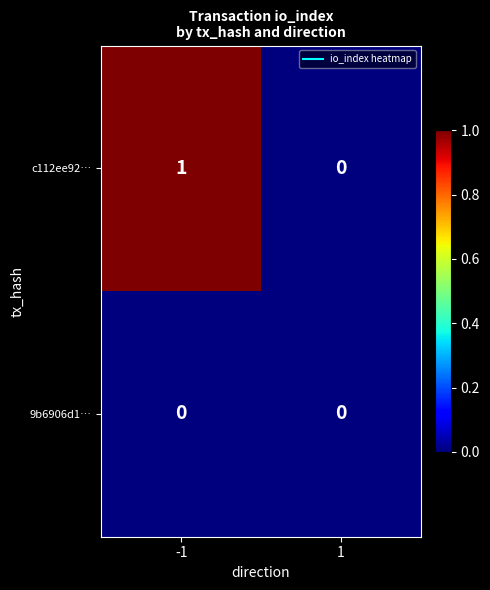

Which series changed the most between -1 and 1?

c112ee92…